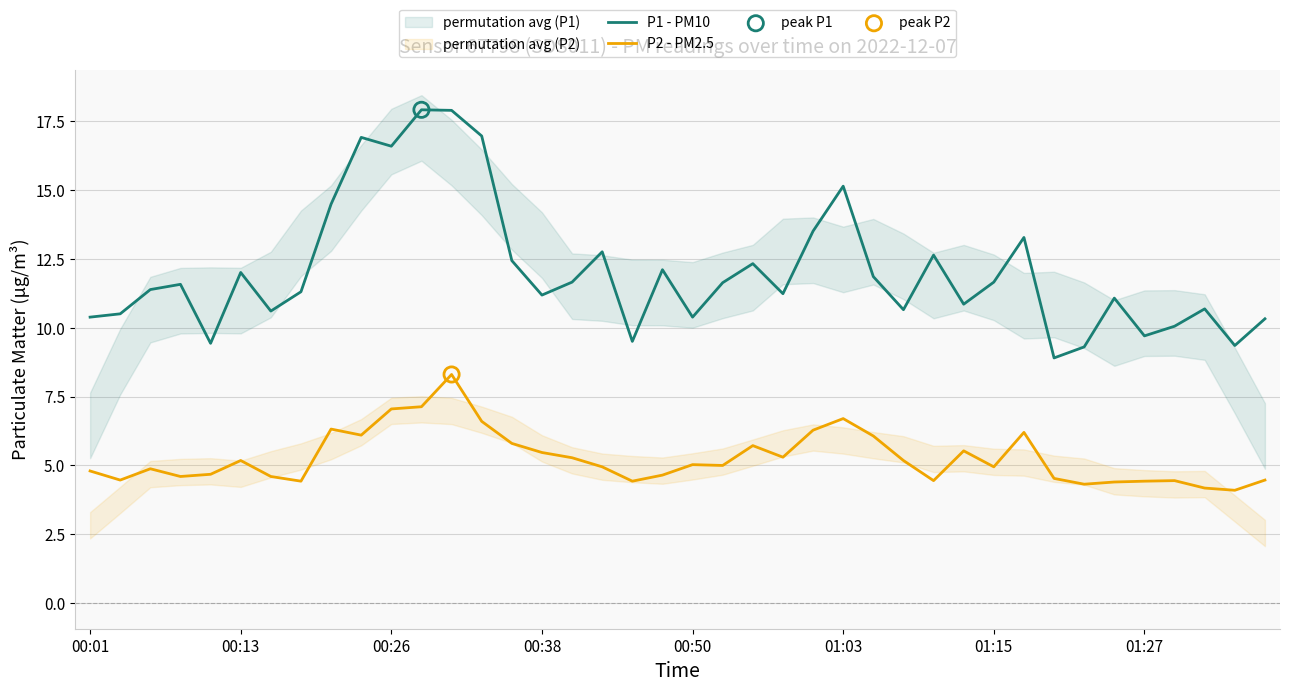

Which series has the largest Y range (max minus min)?

P1 - PM10